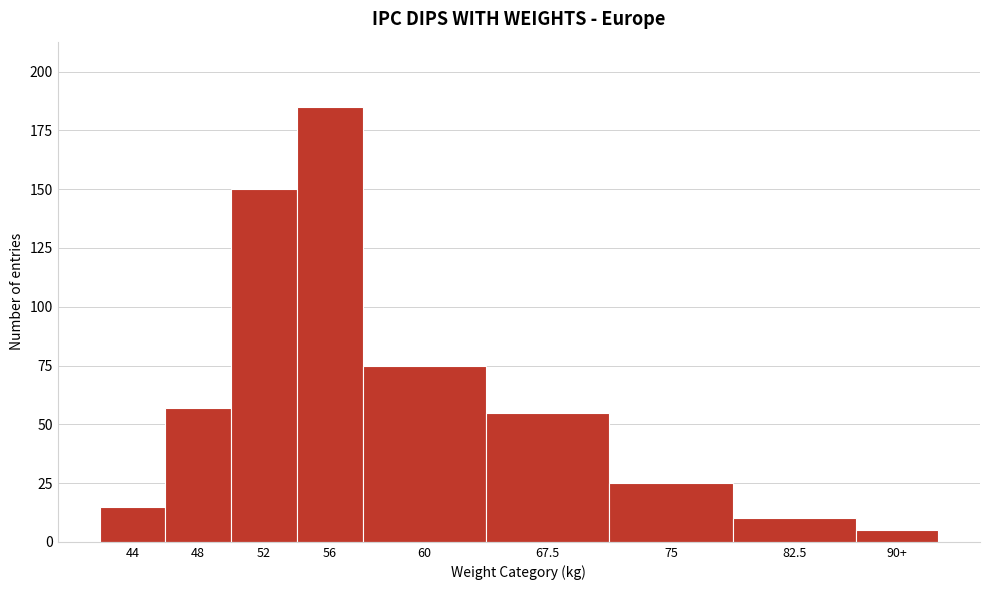

Reading left to right, list all the values displayed in this chart.

15	57	150	185	75	55	25	10	5